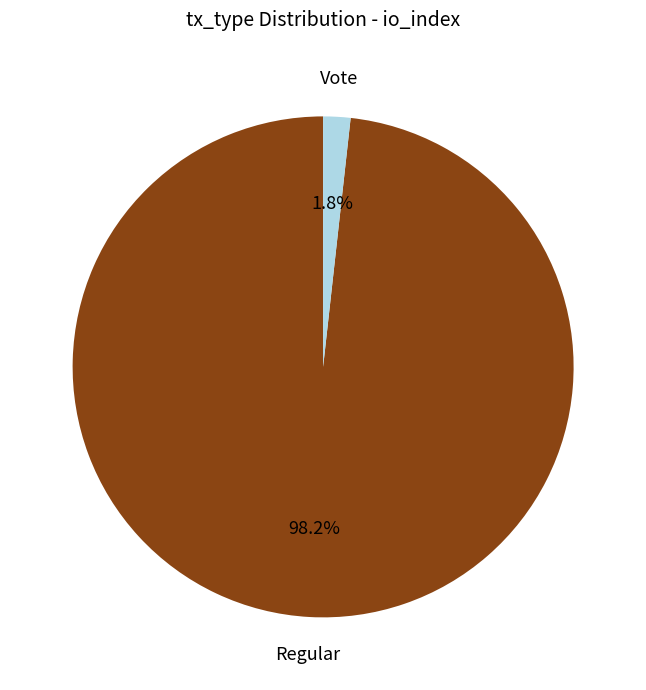

How many slices are in this pie chart?

2